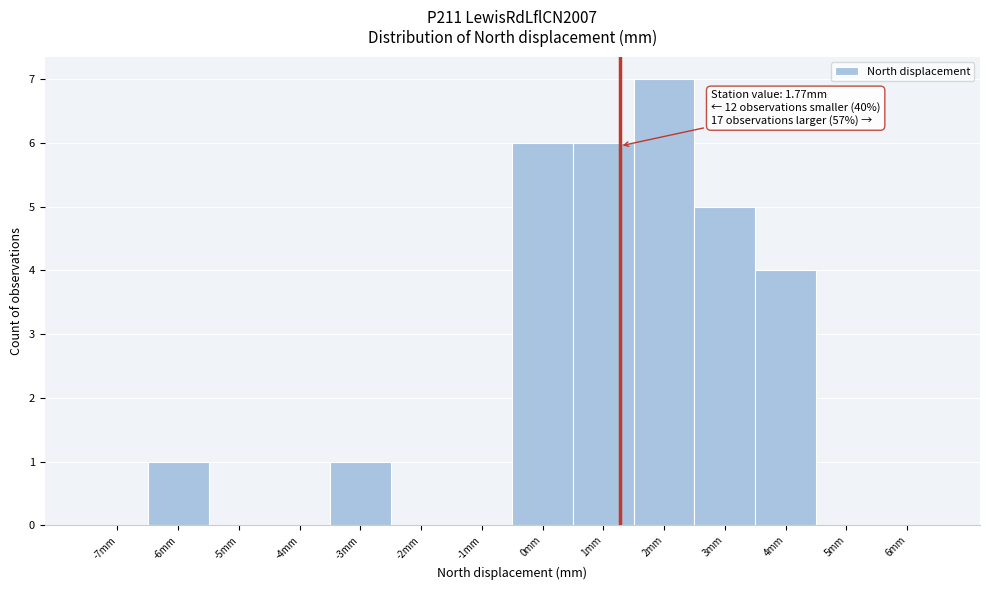

Reading left to right, extract all data points from this chart.

-7mm=0	-6mm=1	-5mm=0	-4mm=0	-3mm=1	-2mm=0	-1mm=0	0mm=6	1mm=6	2mm=7	3mm=5	4mm=4	5mm=0	6mm=0